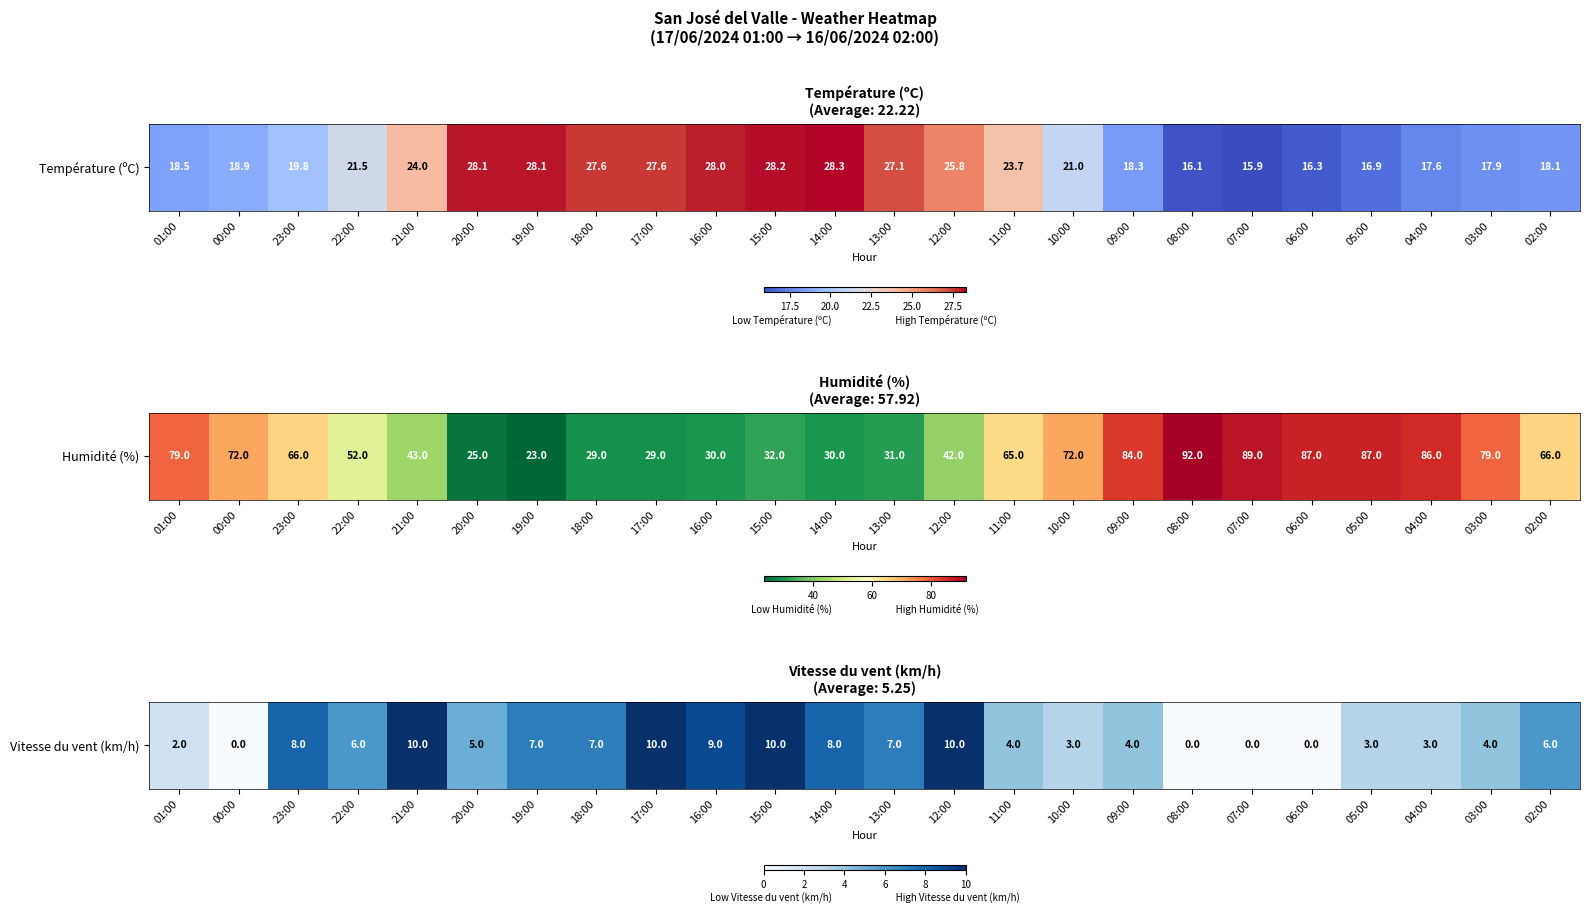

How many values are above zero?

20